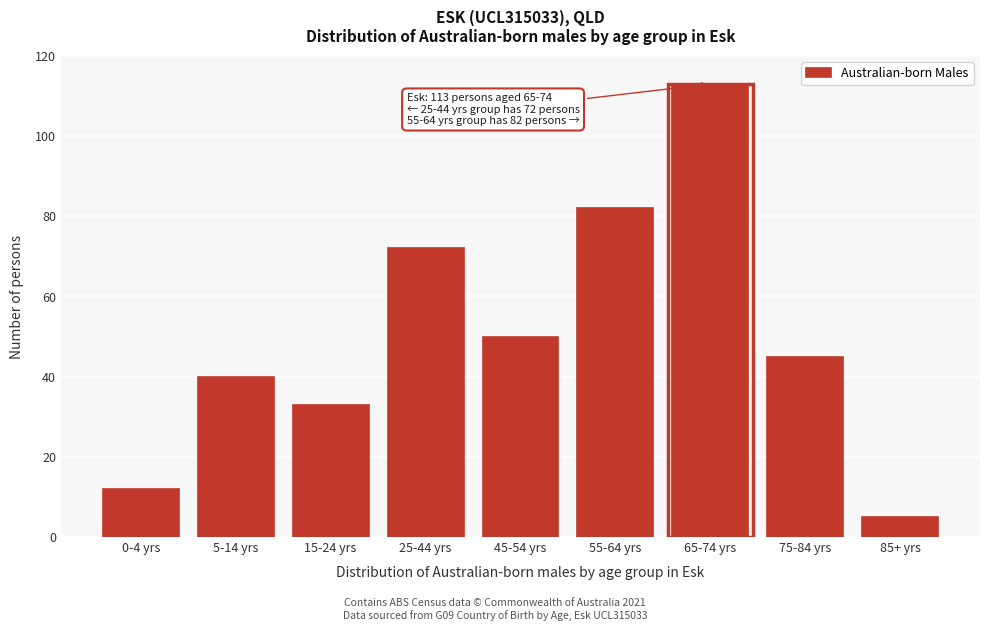

Reading left to right, transcribe all the data shown in this chart.

12	40	33	72	50	82	113	45	5